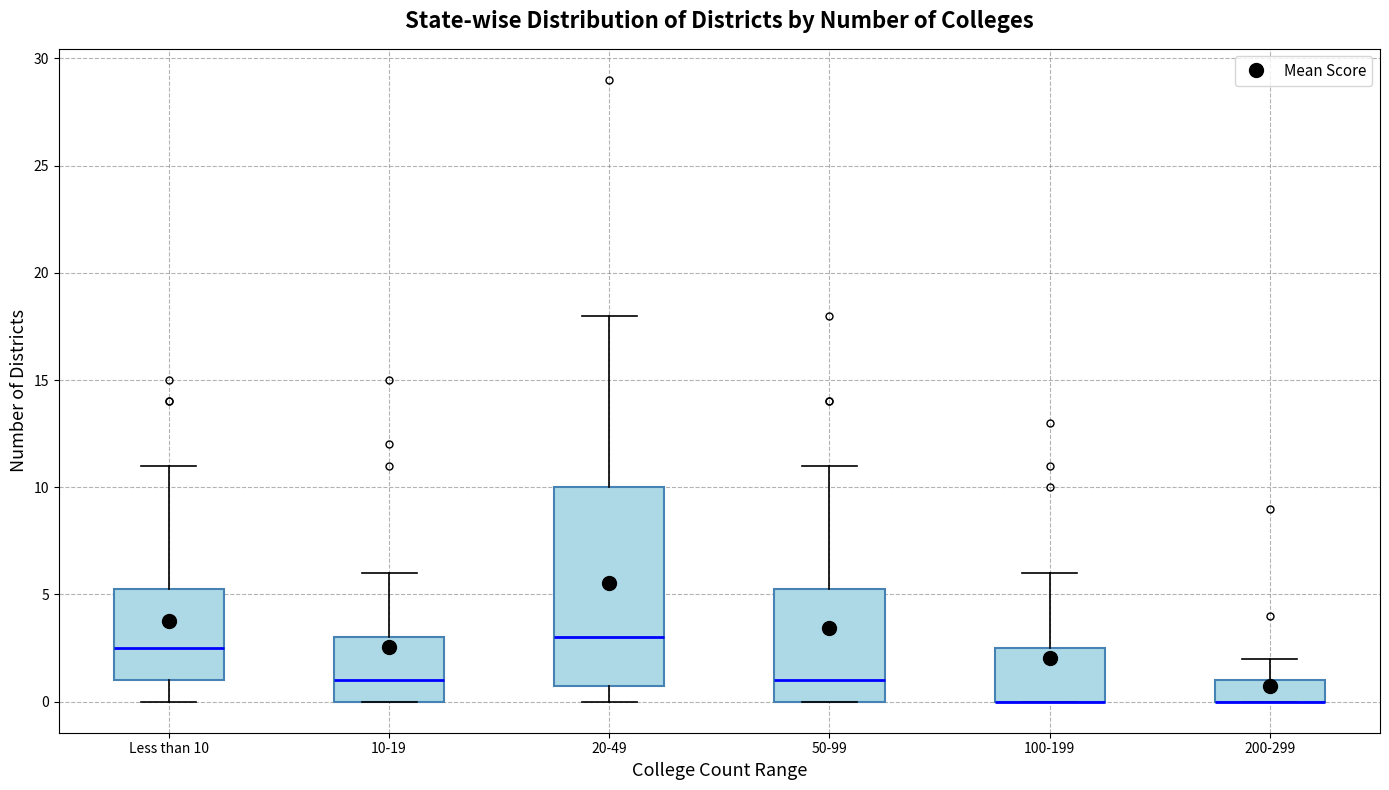

Reading left to right, read every box against the y-axis: the position of its median line, the range the box covers, and the ends of its whiskers. The values are not printed on the chart, so give them approximately, as read against the axis.

Less than 10: median 2.5, box 1.0 to 5.5, whiskers 0.0 to 11.0
10-19: median 1.0, box 0.0 to 3.0, whiskers 0.0 to 6.0
20-49: median 3.0, box 1.0 to 10.0, whiskers 0.0 to 18.0
50-99: median 1.0, box 0.0 to 5.5, whiskers 0.0 to 11.0
100-199: median 0.0 (drawn on the box's lower edge), box 0.0 to 2.5, whiskers 0.0 to 6.0
200-299: median 0.0 (drawn on the box's lower edge), box 0.0 to 1.0, whiskers 0.0 to 2.0